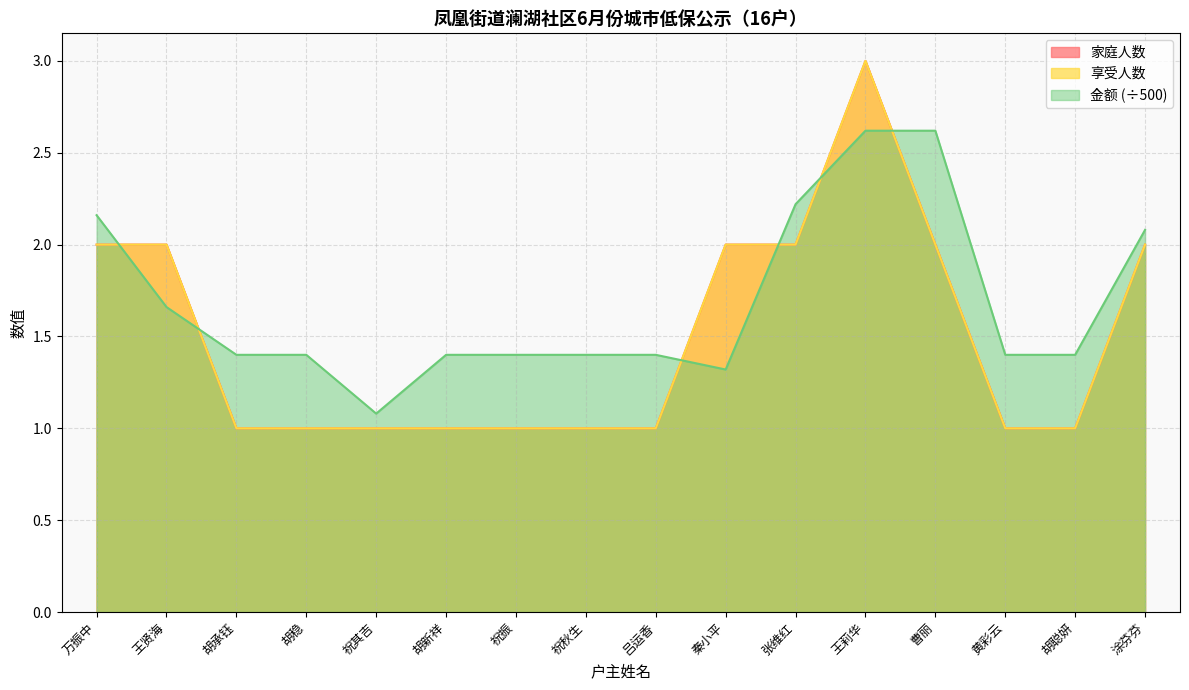

How many interior local valleys does the 金额 series have?

2